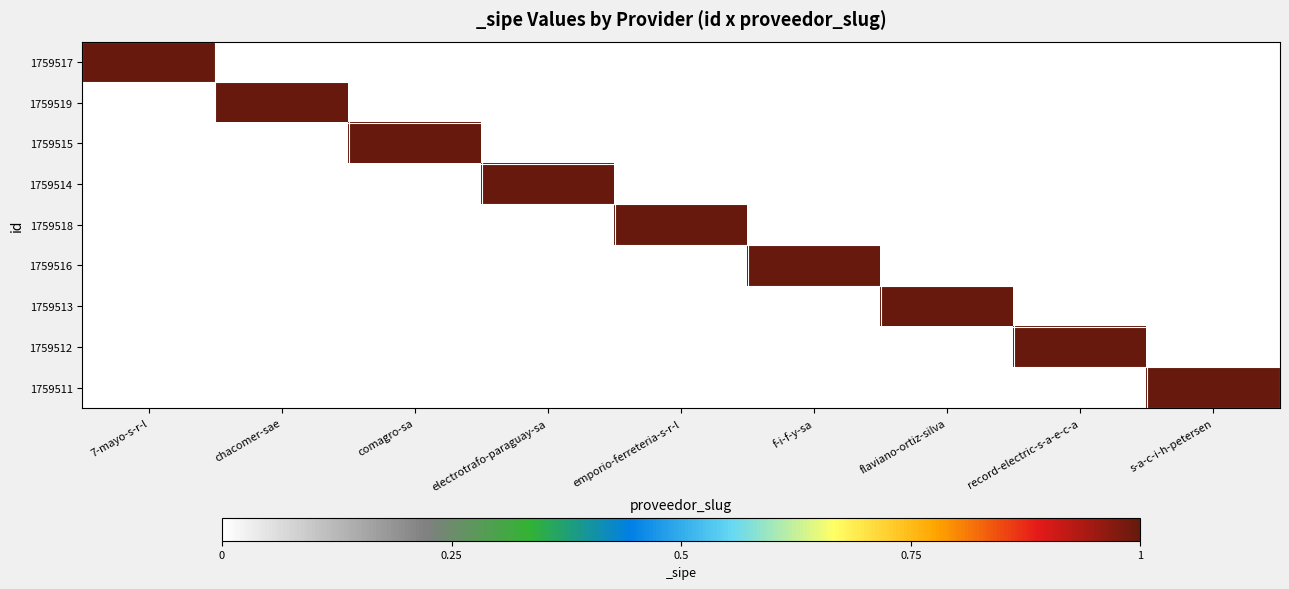

Which series has the largest range (max minus min)?

1759517